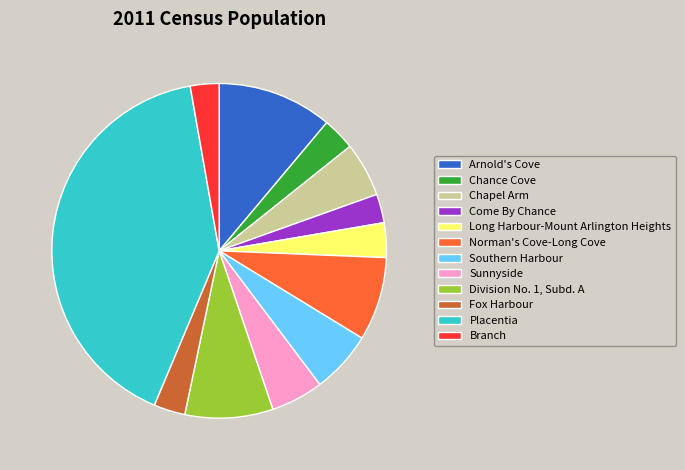

True or false: Division No. 1, Subd. A accounts for 22% of the total.

False